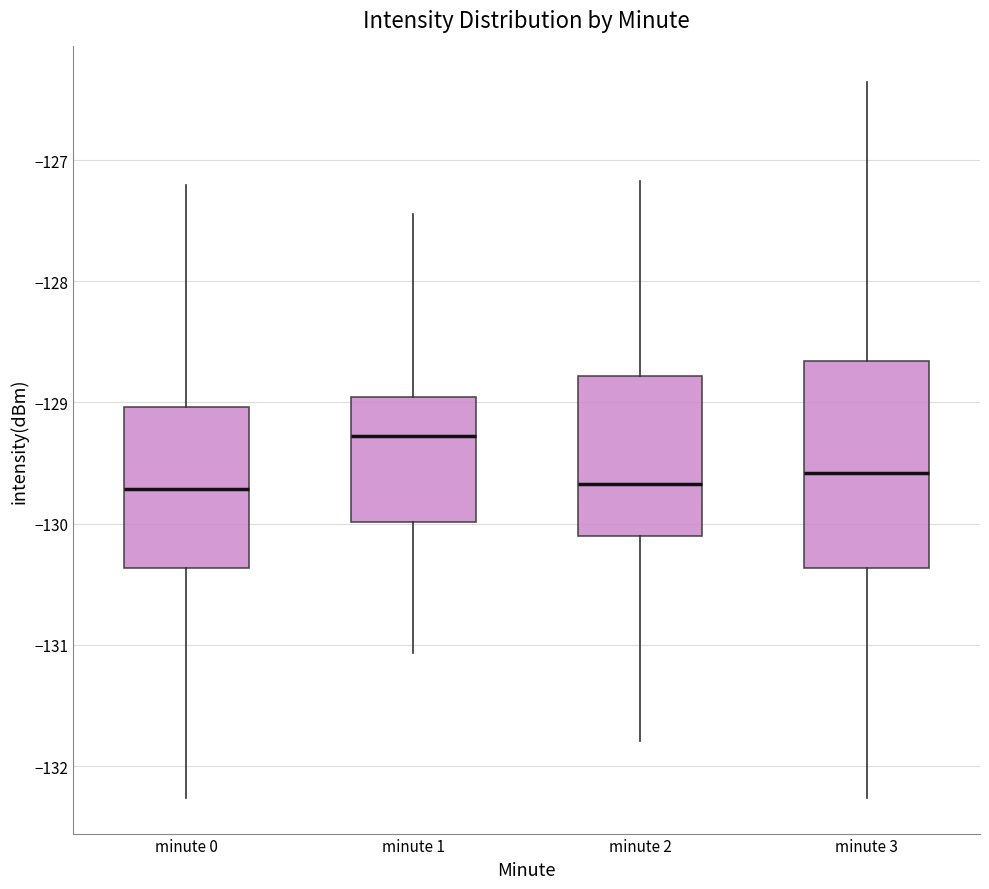

Reading left to right, read every box against the y-axis: the position of its median line, the range the box covers, and the ends of its whiskers. The values are not printed on the chart, so give them approximately, as read against the axis.

minute 0: median -129.7, box -130.4 to -129.0, whiskers -132.3 to -127.2
minute 1: median -129.3, box -130.0 to -129.0, whiskers -131.1 to -127.4
minute 2: median -129.7, box -130.1 to -128.8, whiskers -131.8 to -127.2
minute 3: median -129.6, box -130.4 to -128.7, whiskers -132.3 to -126.4